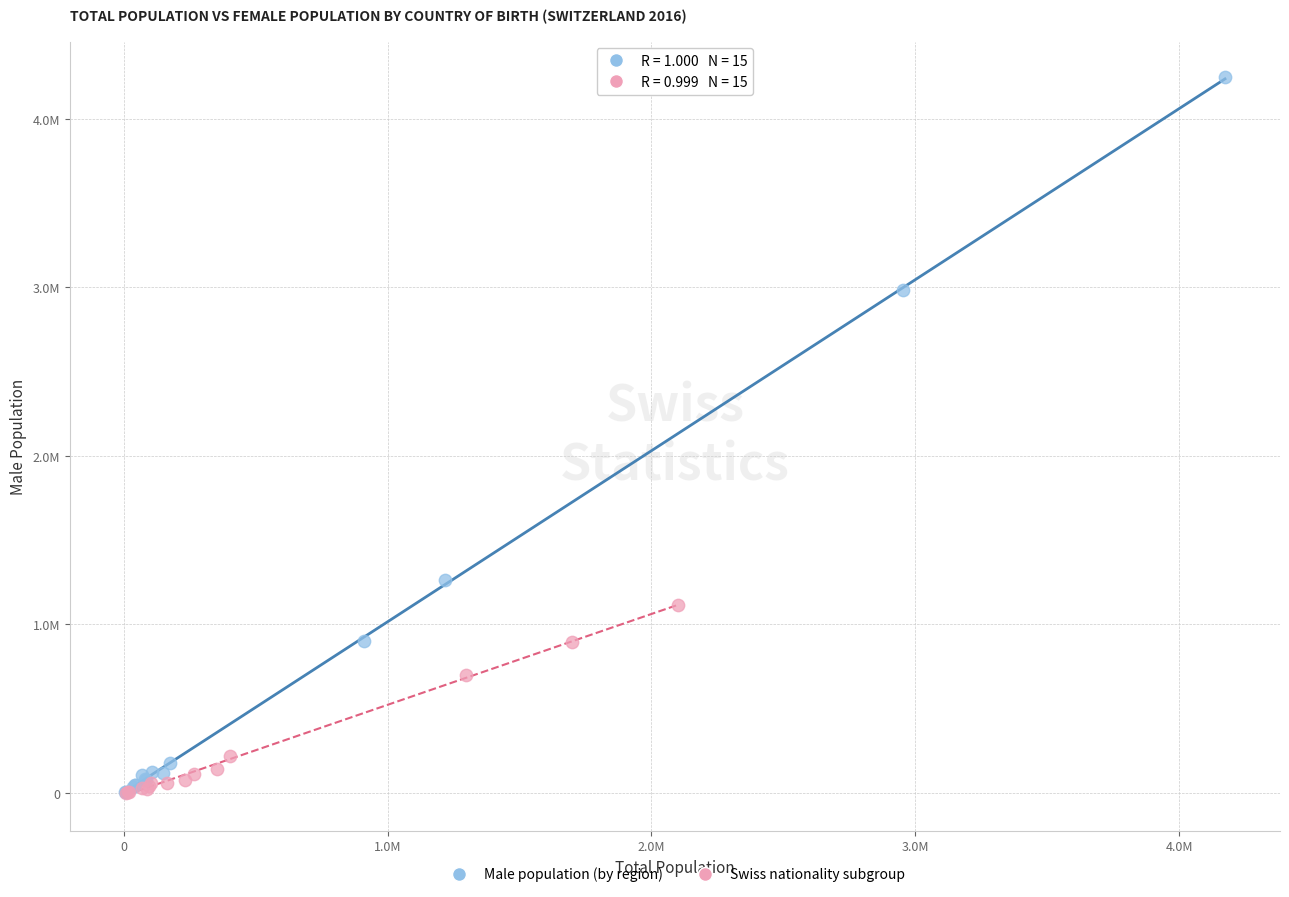

What are all the series names shown in the legend?

Male population (by region), Swiss nationality subgroup